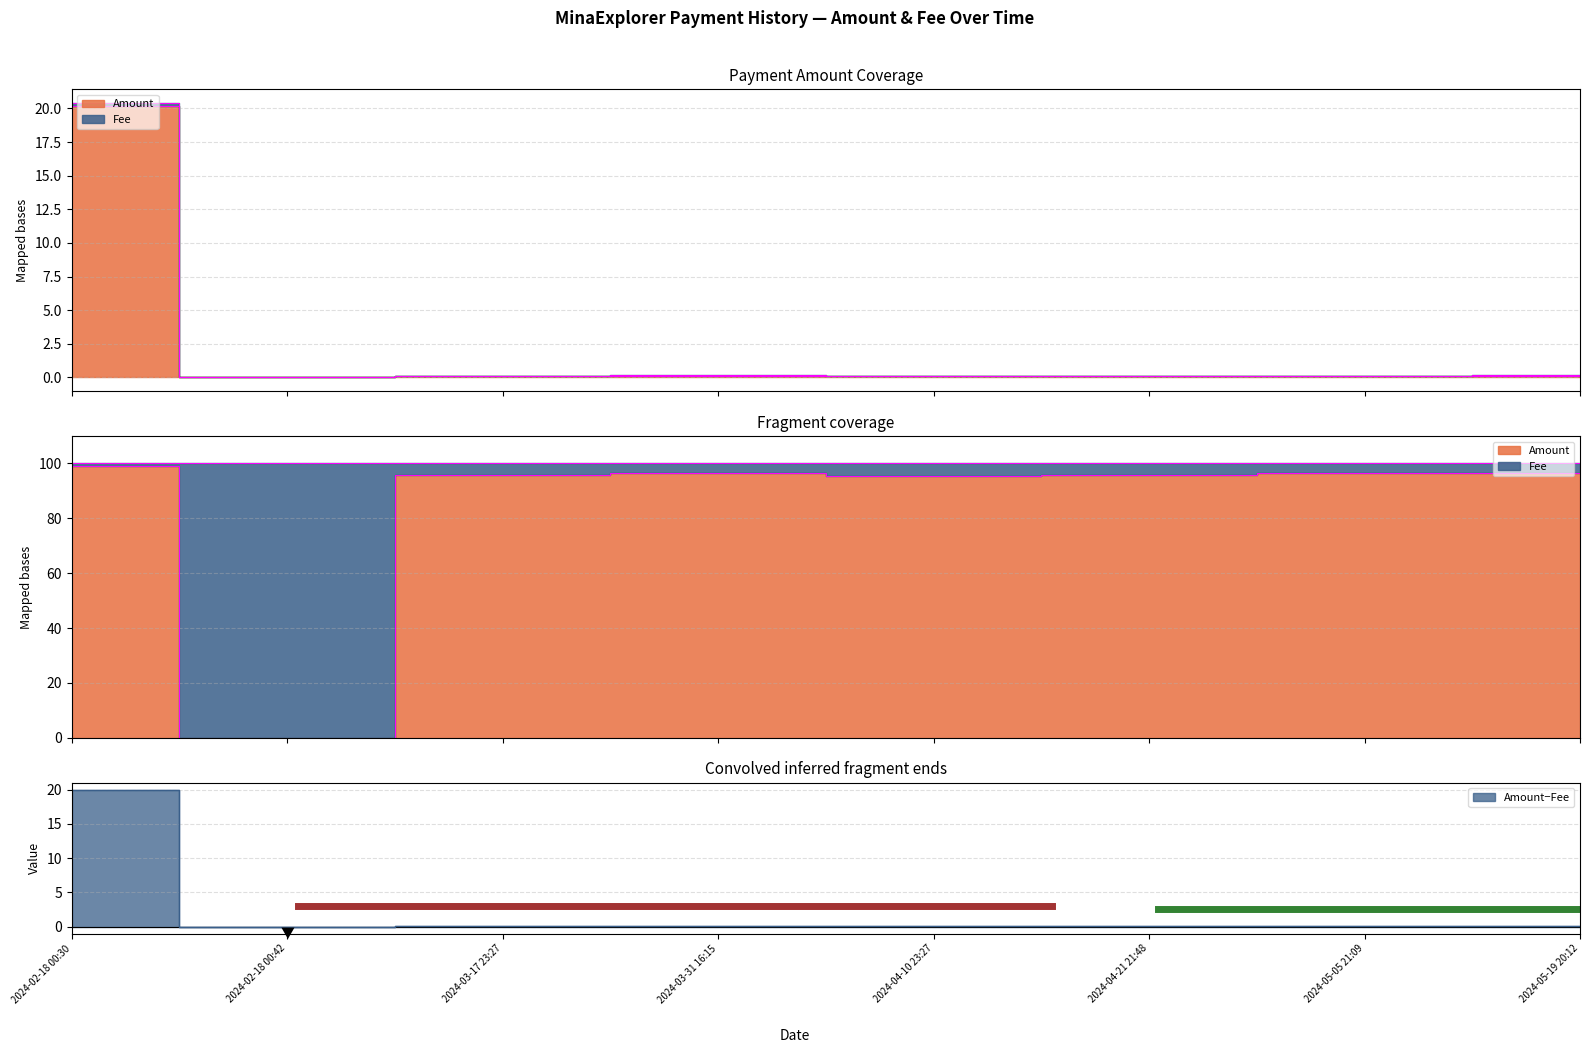

At how many categories does at least one series exceed 18?

1